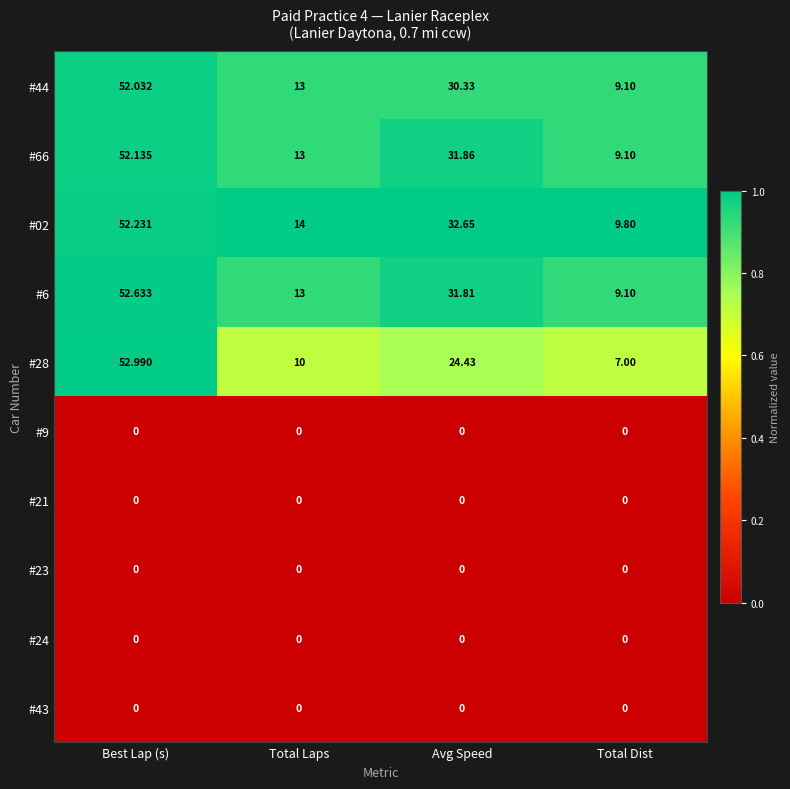

Which category has the highest value across all series?

Best Lap (s)